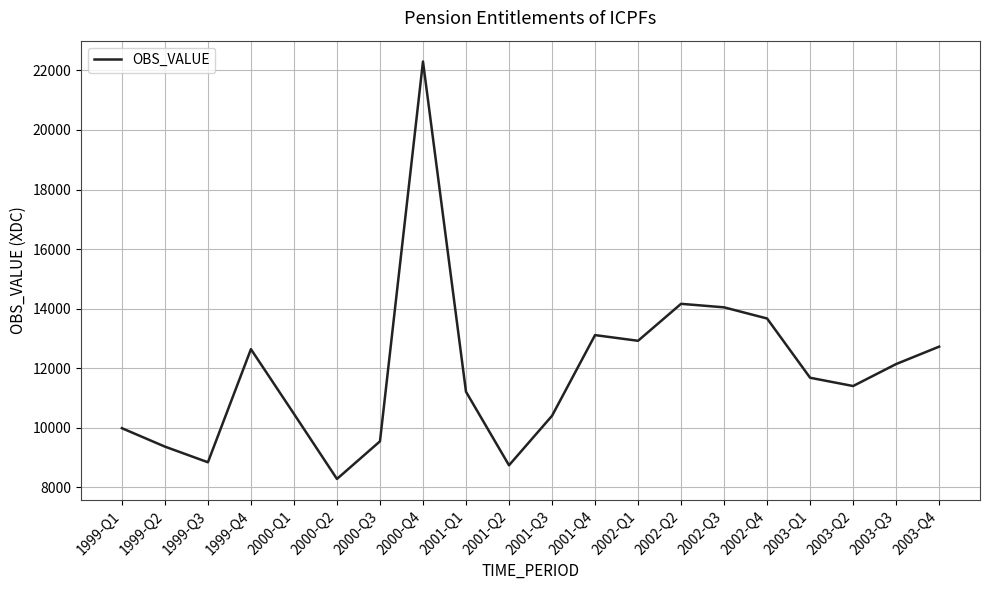

Which label corresponds to the smallest value in the chart?

2000-Q2